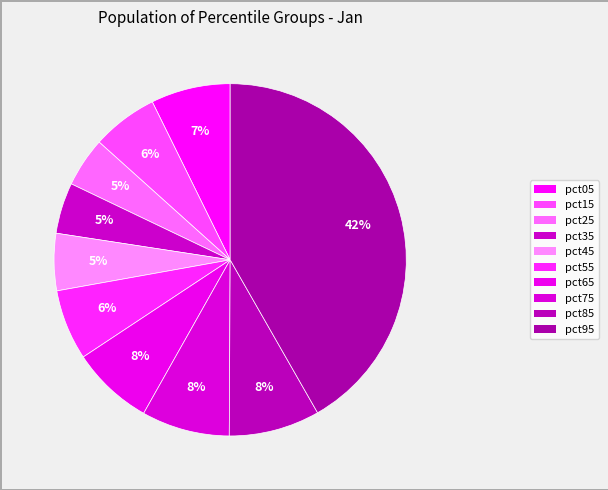

How many segments does this pie chart have?

10